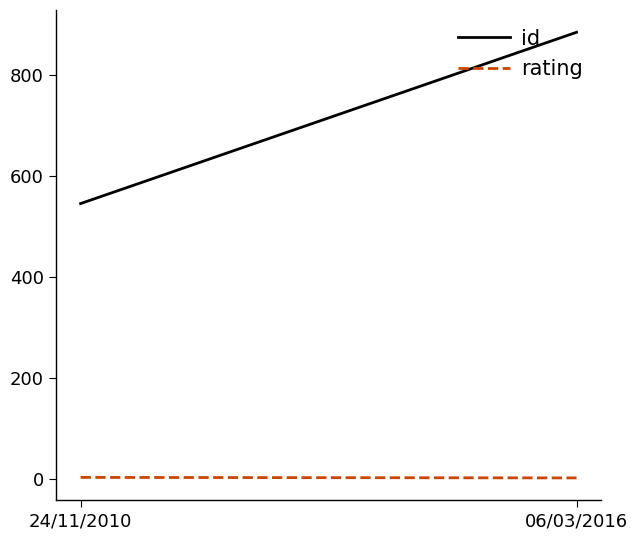

Which category has the lowest value across all series?

06/03/2016